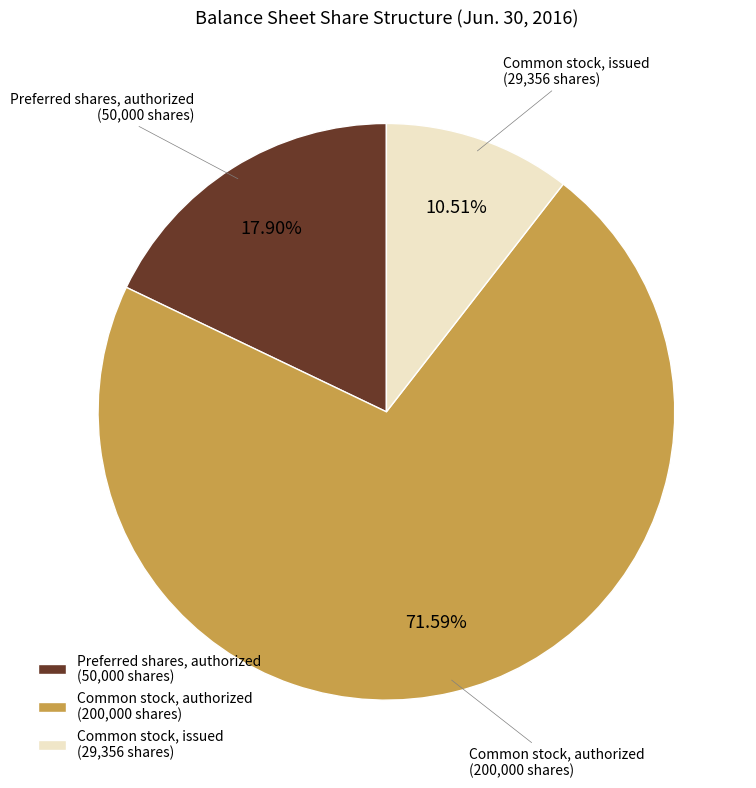

What percentage do Preferred shares, authorized and Common stock, issued together represent?

28.4%